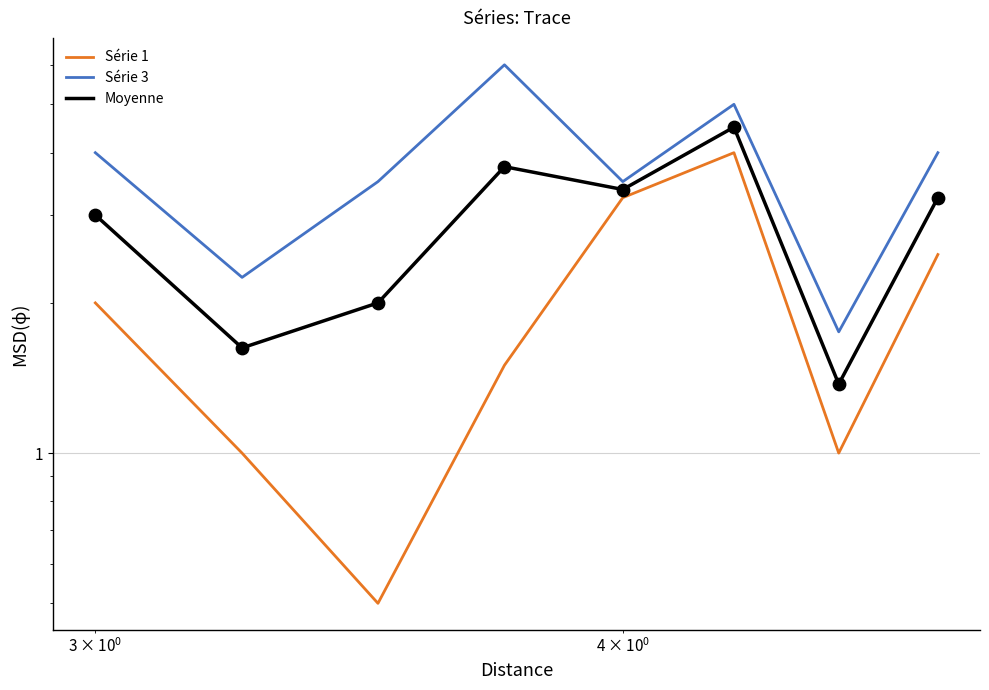

What are all the series names shown in the legend?

Série 1, Série 3, Moyenne